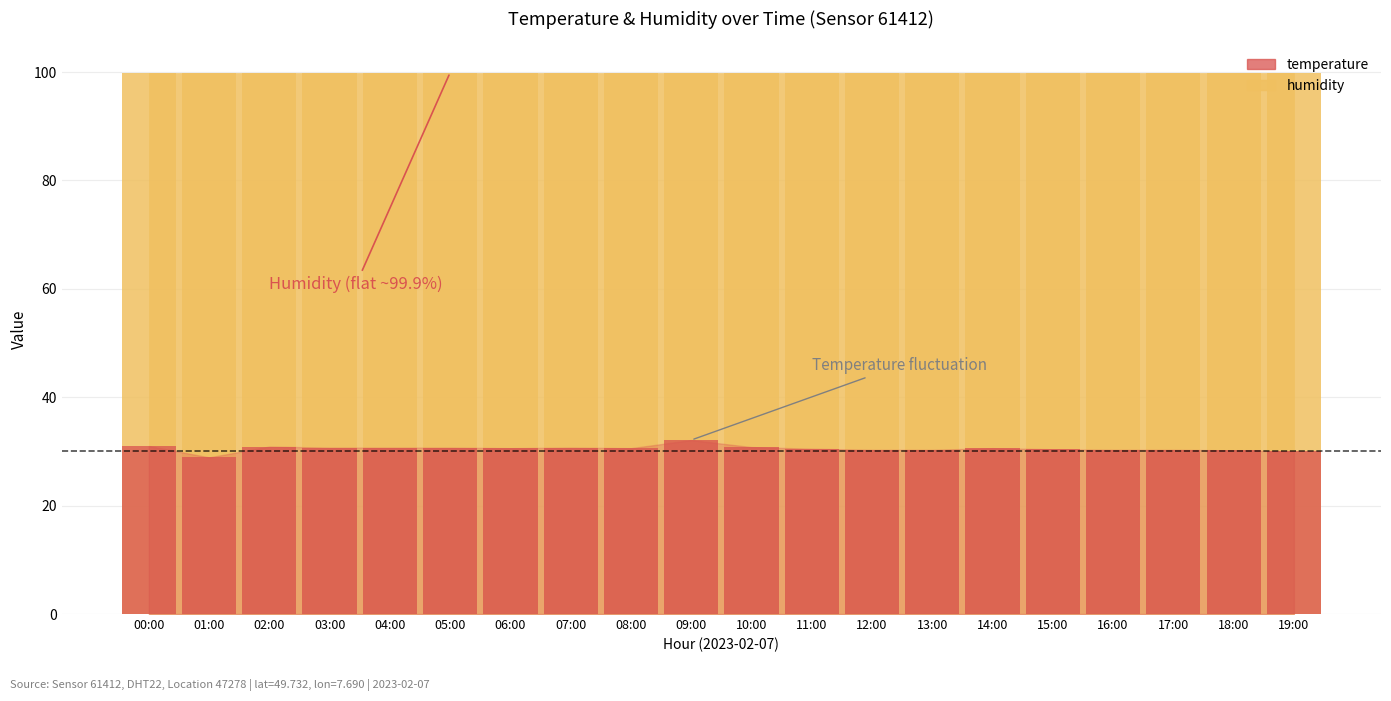

Between 12:00 and 07:00, which is larger?

07:00